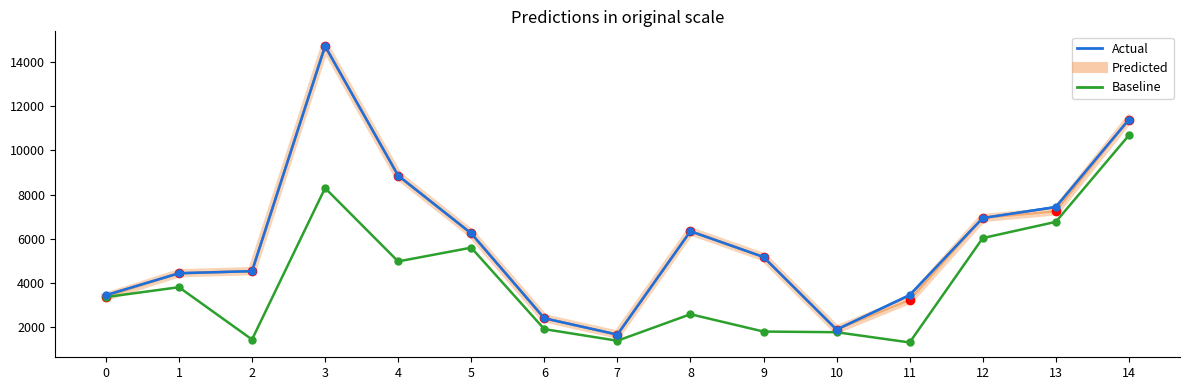

Does the chart have visible grid lines?

No